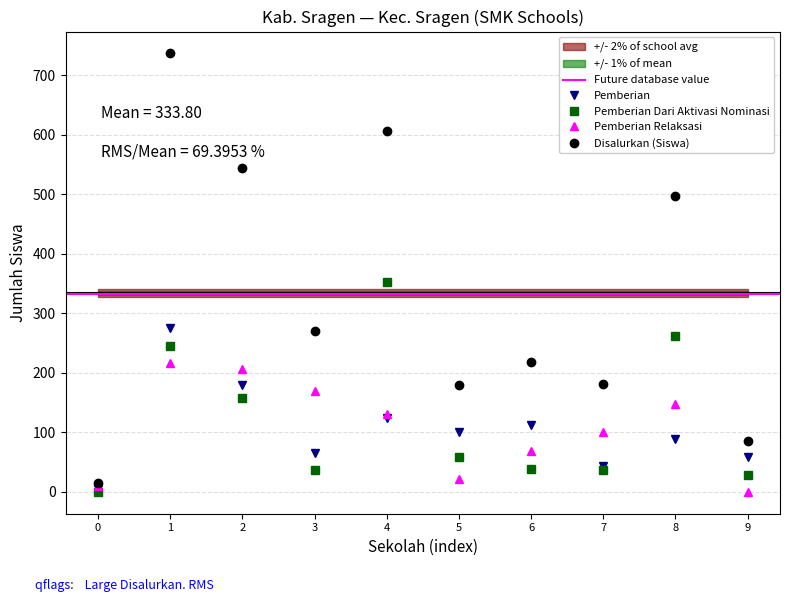

What is the approximate value of Pemberian at 8?

88